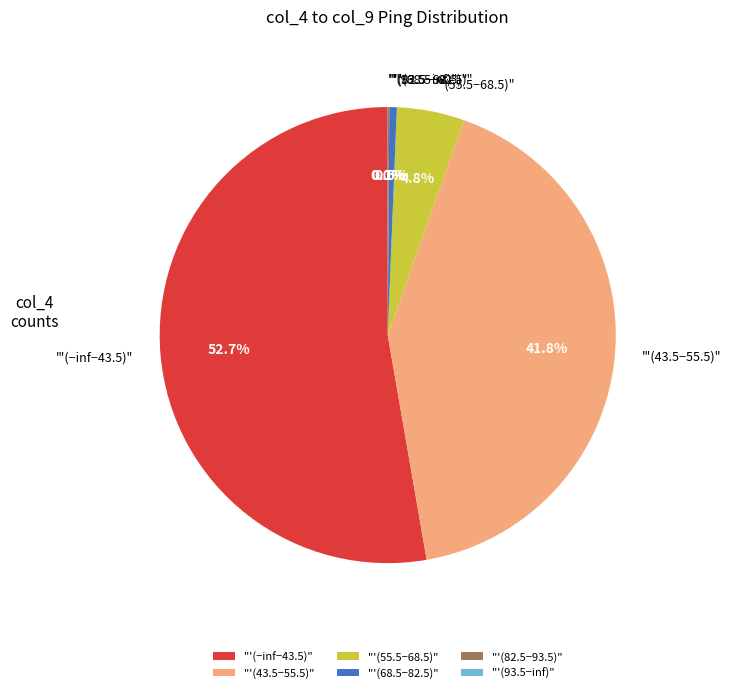

Is there any slice that represents more than half of the pie?

Yes